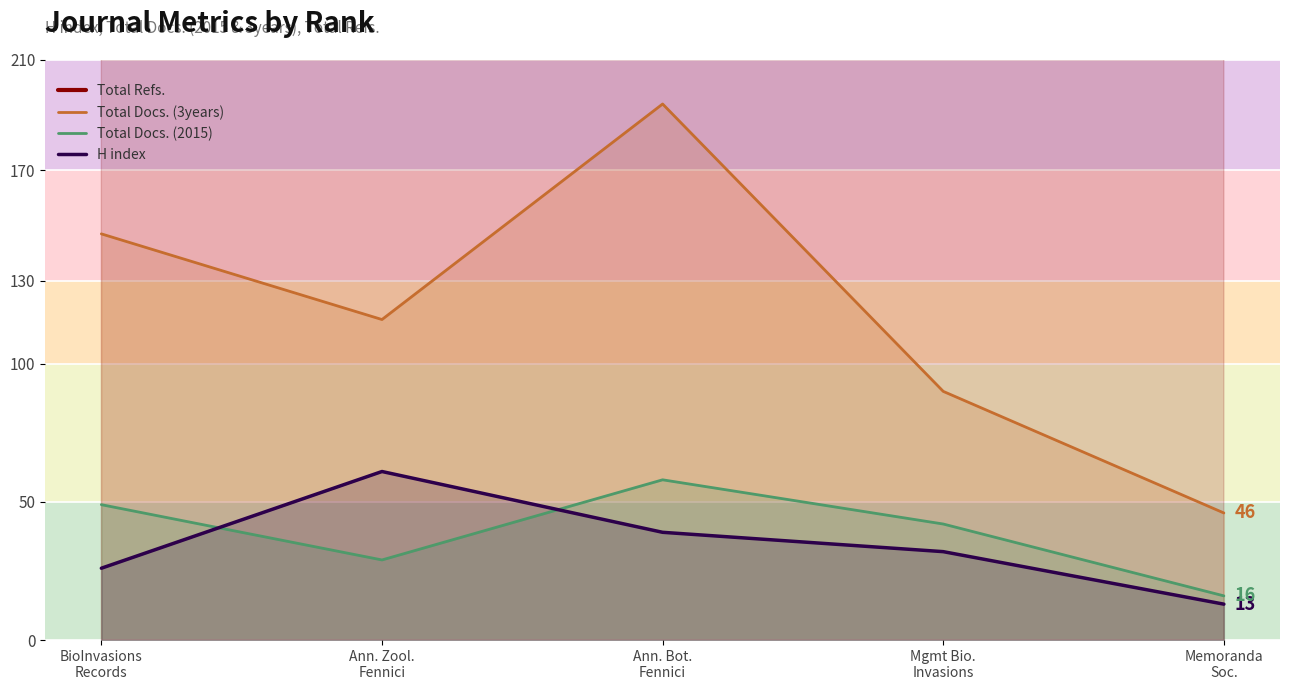

Rank the series at Ann. Bot.
Fennici from lowest to highest value.

H index, Total Docs. (2015), Total Docs. (3years), Total Refs.